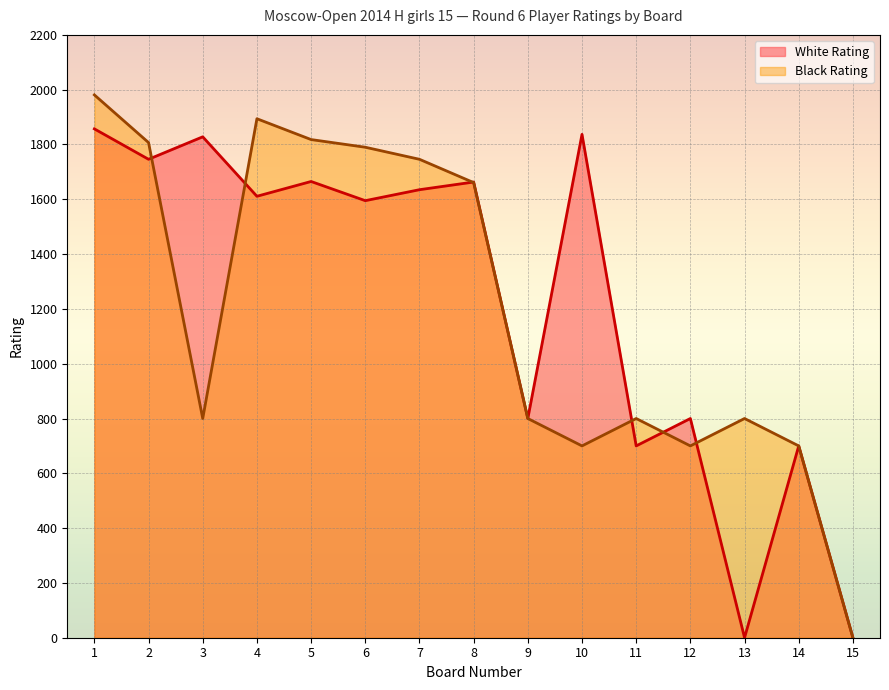

Which series has the largest range (max minus min)?

Black Rating